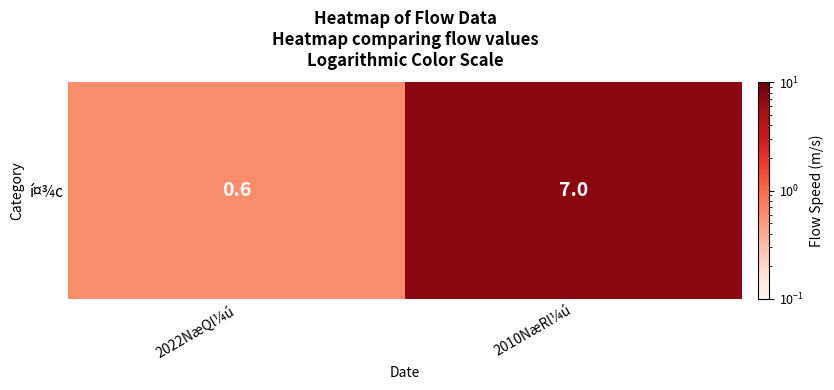

Which category has the lowest value across all series?

2022NæQl¼ú